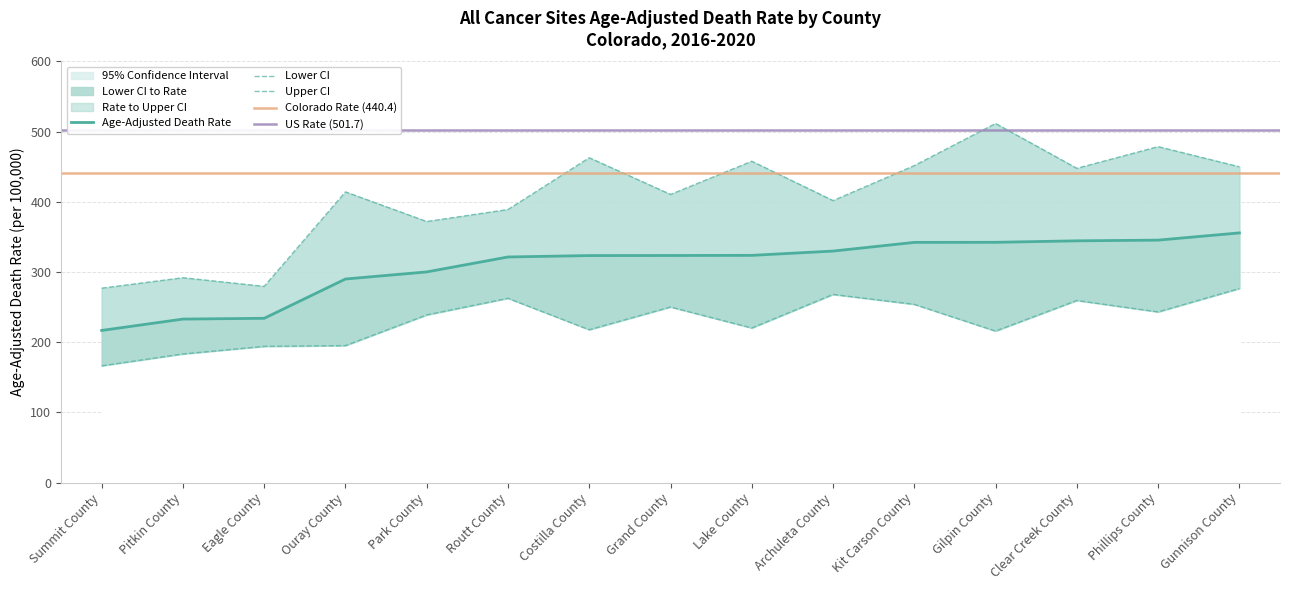

How many data points in Age-Adjusted Death Rate are above 323?

9